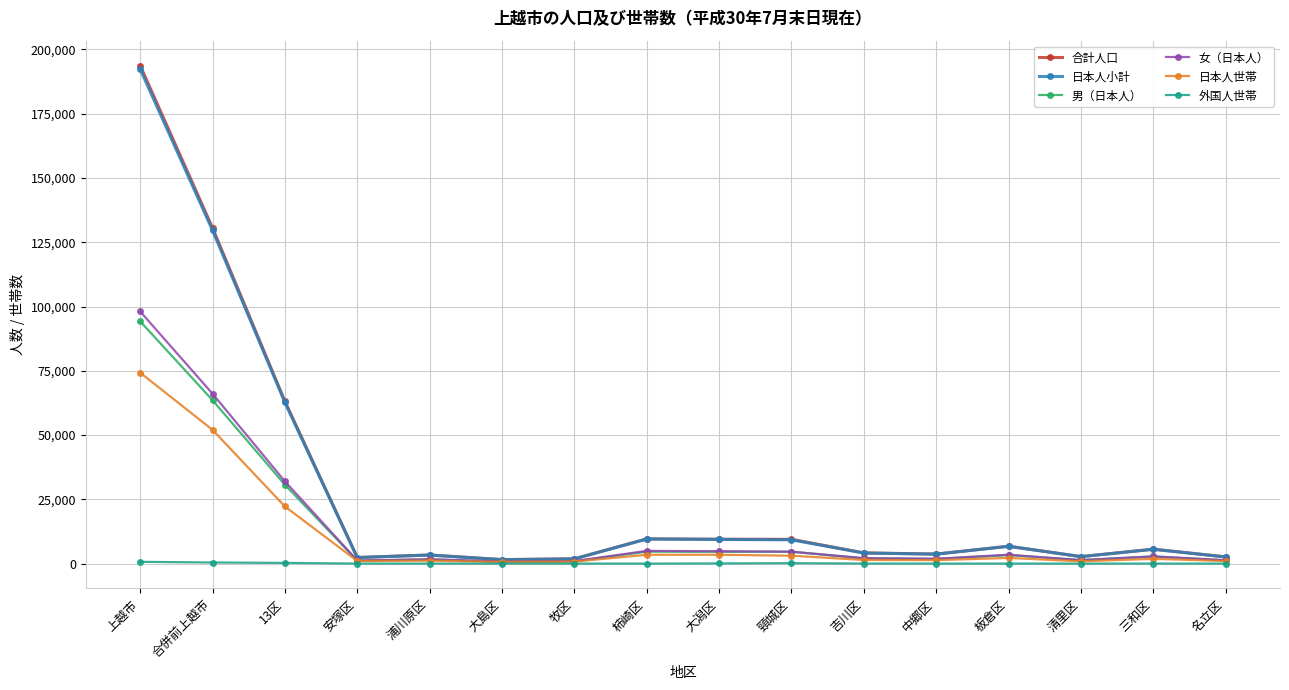

At which label does 日本人小計 reach its peak?

上越市